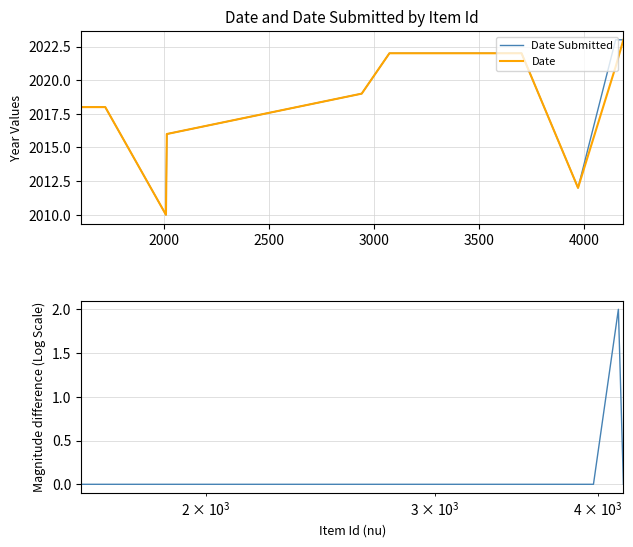

What is the average value of the |Date Submitted - Date| series?

0.2